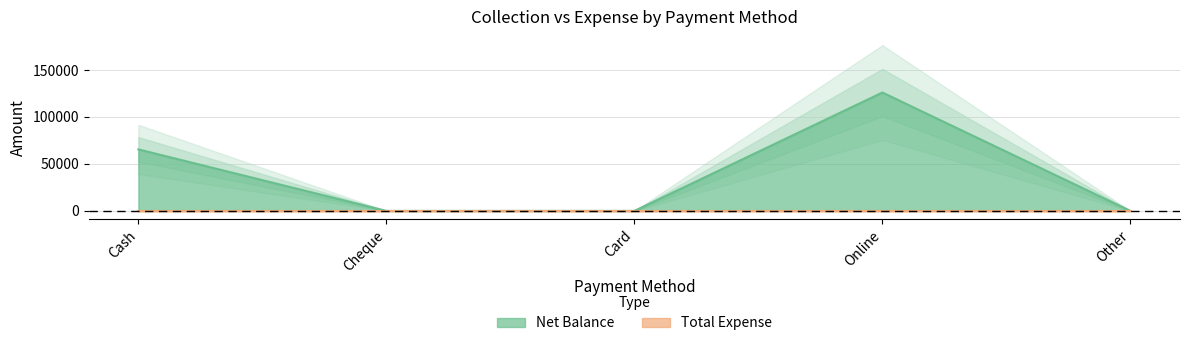

What is the label of the 4th point from the left?

Online